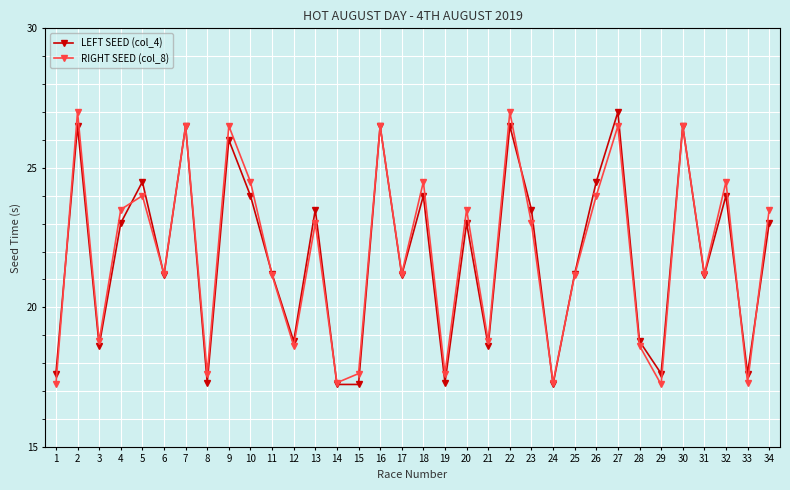

Which series changed the most between 4 and 22?

RIGHT SEED (col_8)